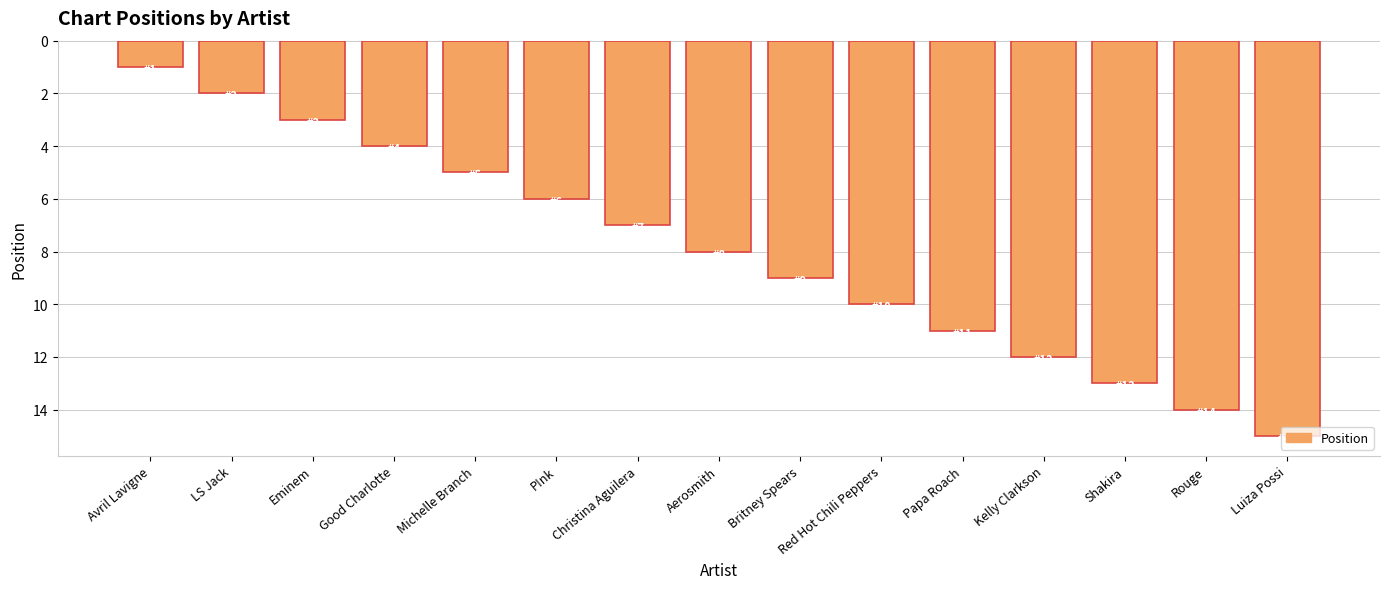

What is the difference between the maximum and minimum values?

14